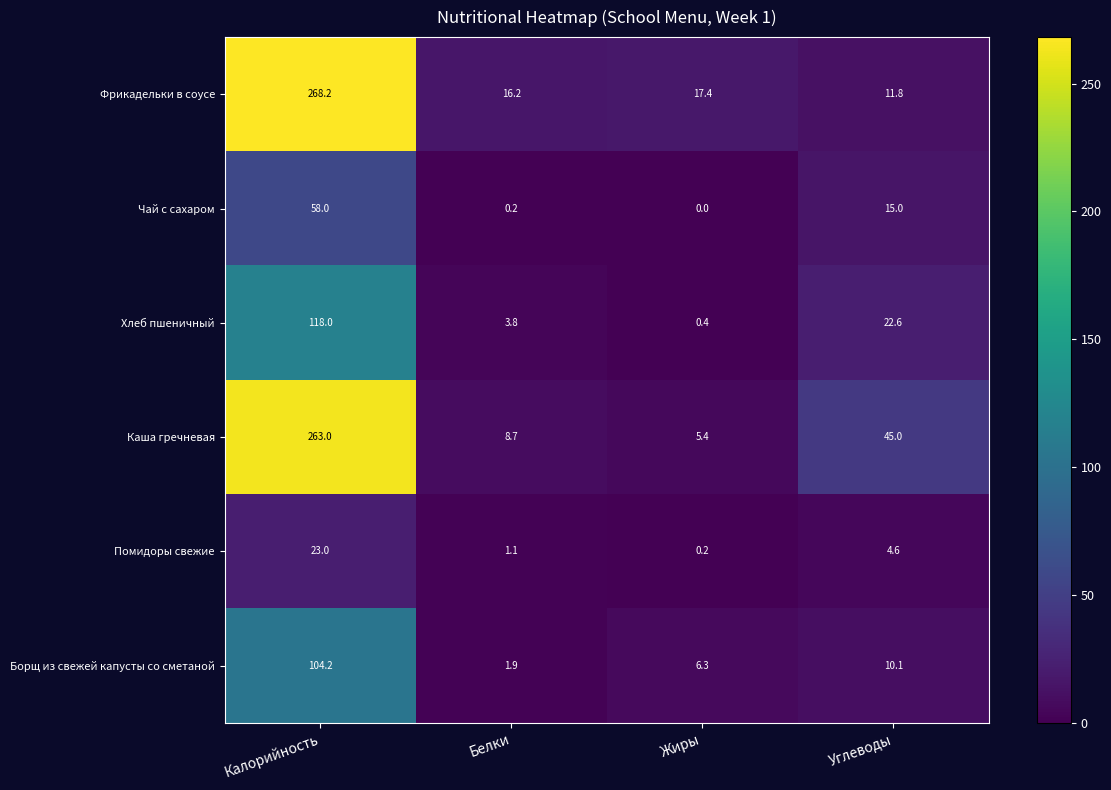

What is the average value of the Фрикадельки в соусе series?

78.4